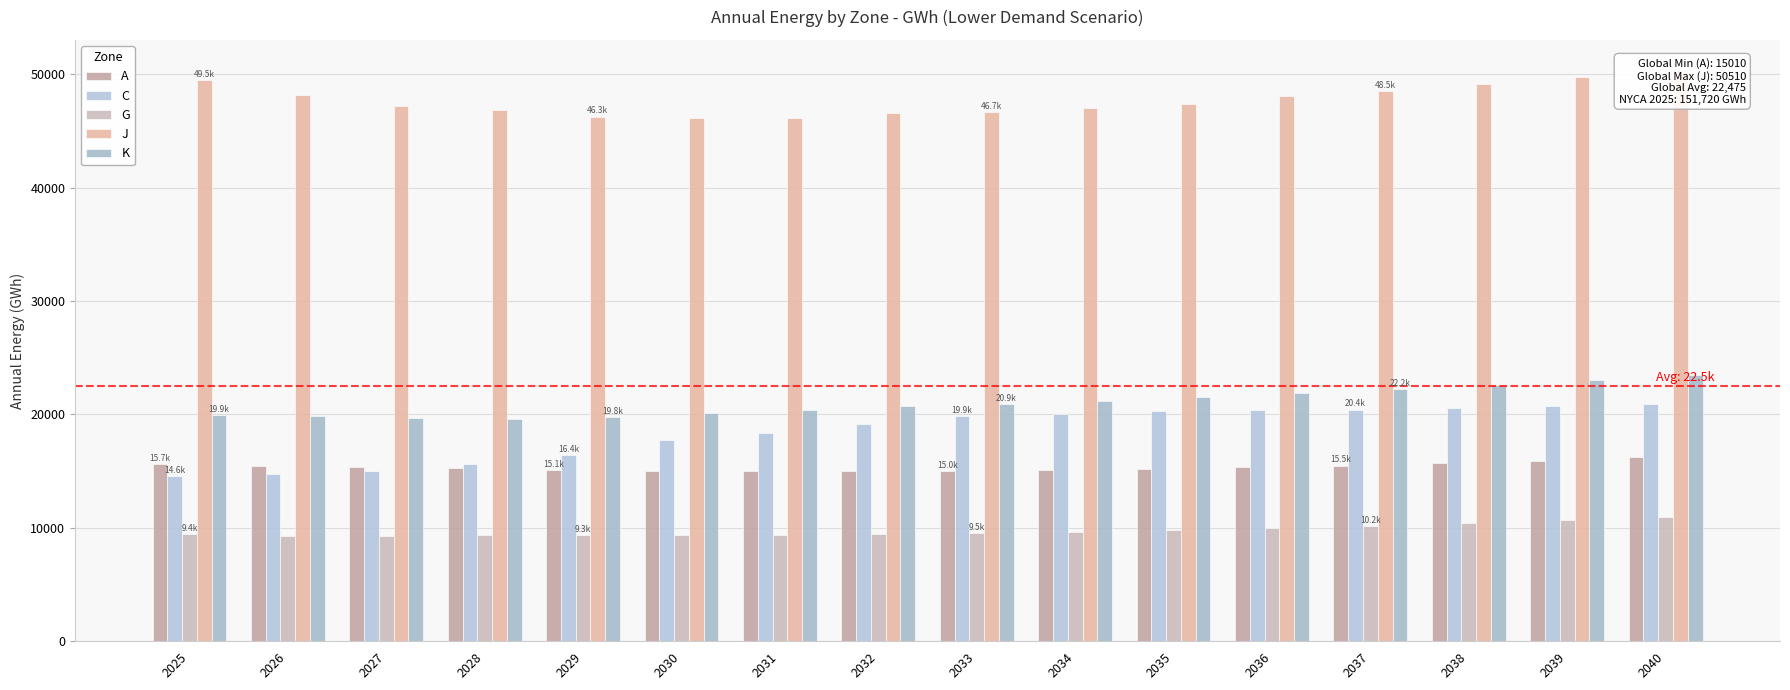

What value does the G series have at 2029, to the nearest 100?

9300